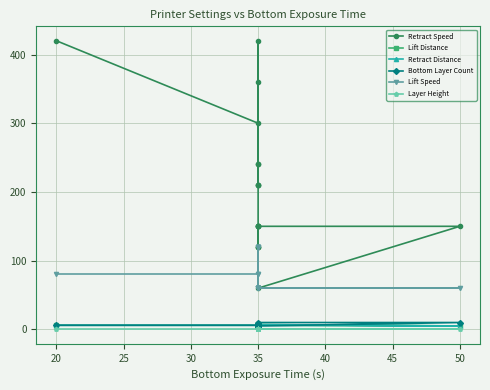

The Layer Height series shows 0.0 at 50. True or false?

False